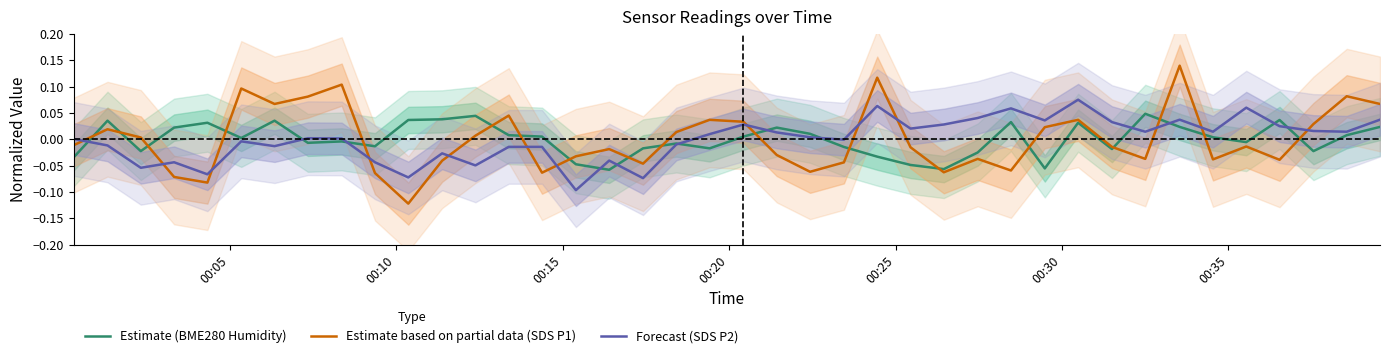

Does the chart display data point markers on the line(s)?

No